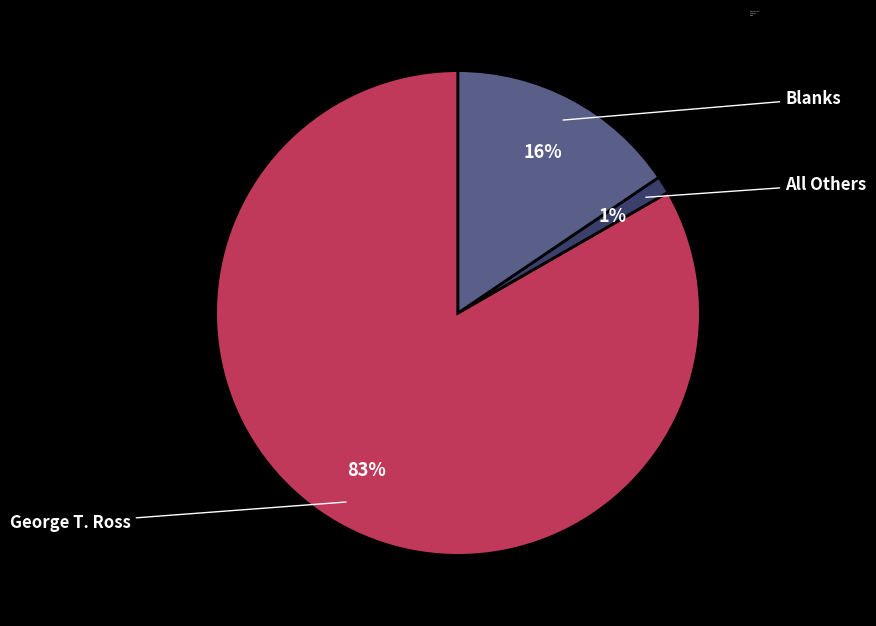

Which slice is the smallest?

All Others